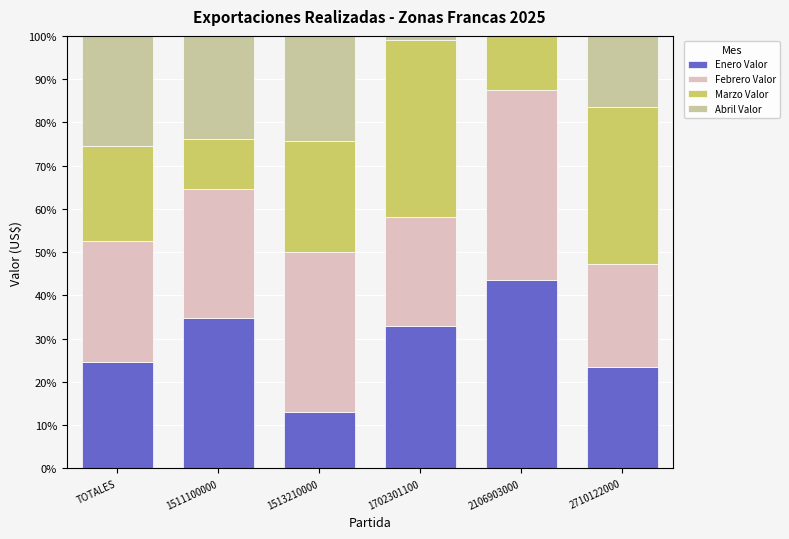

True or false: Enero Valor has a value of 34.8 at 1511100000.

True